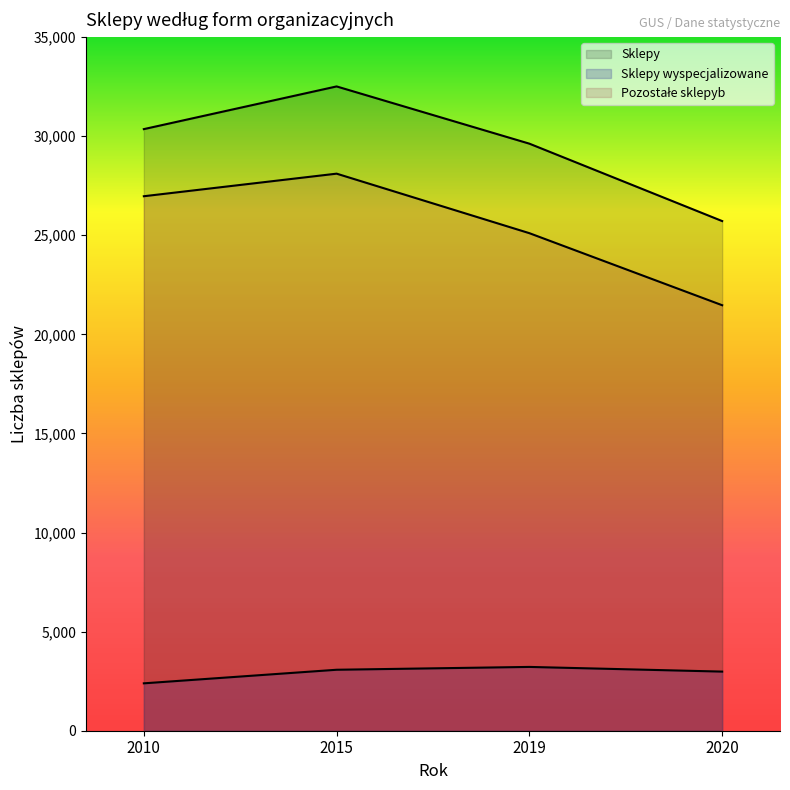

What is the difference between the Sklepy values at 2015 and 2019?

2888